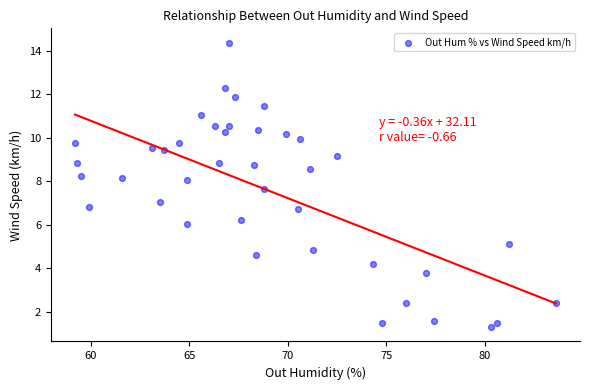

What is the range of X values (max minus min)?

24.4